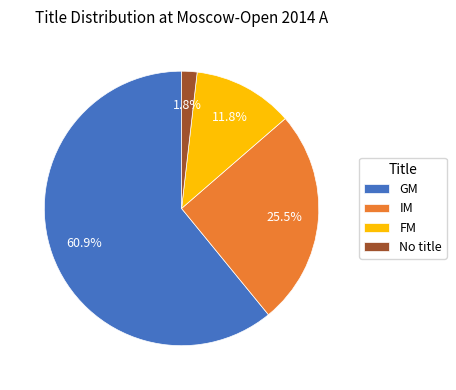

True or false: GM accounts for 67% of the total.

False